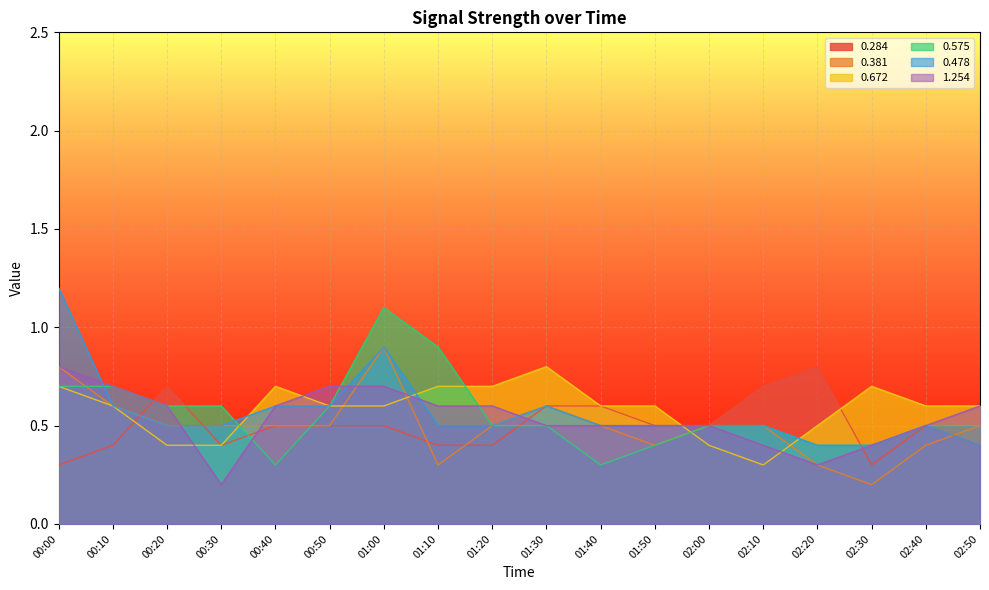

What is the average value of the 0.672 series?

0.6